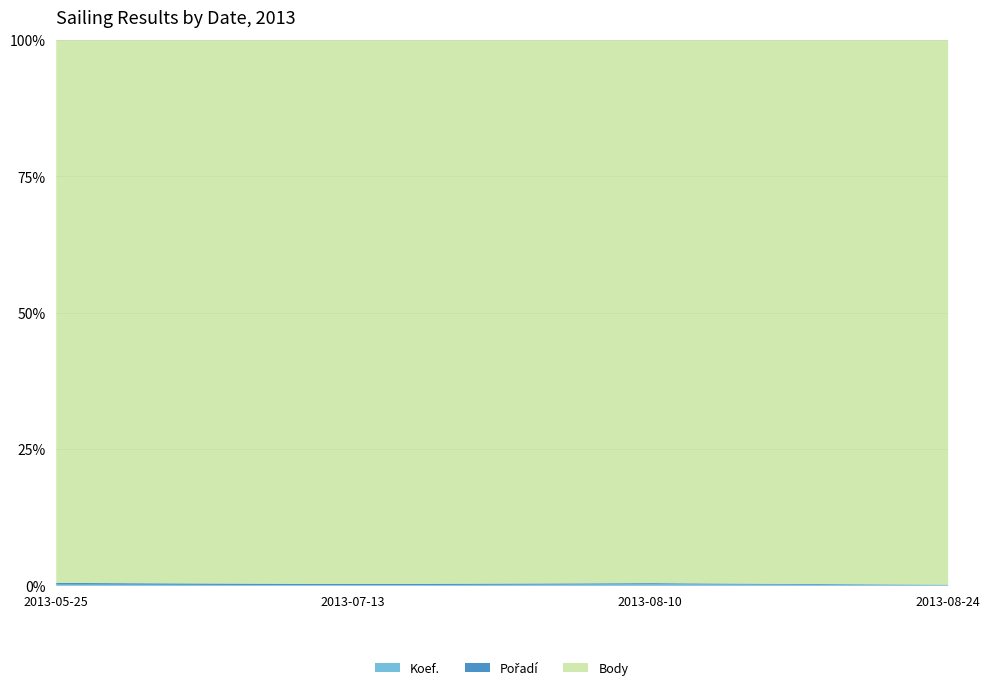

Rank the categories by Pořadí value from highest to lowest.

2013-05-25, 2013-08-10, 2013-07-13, 2013-08-24